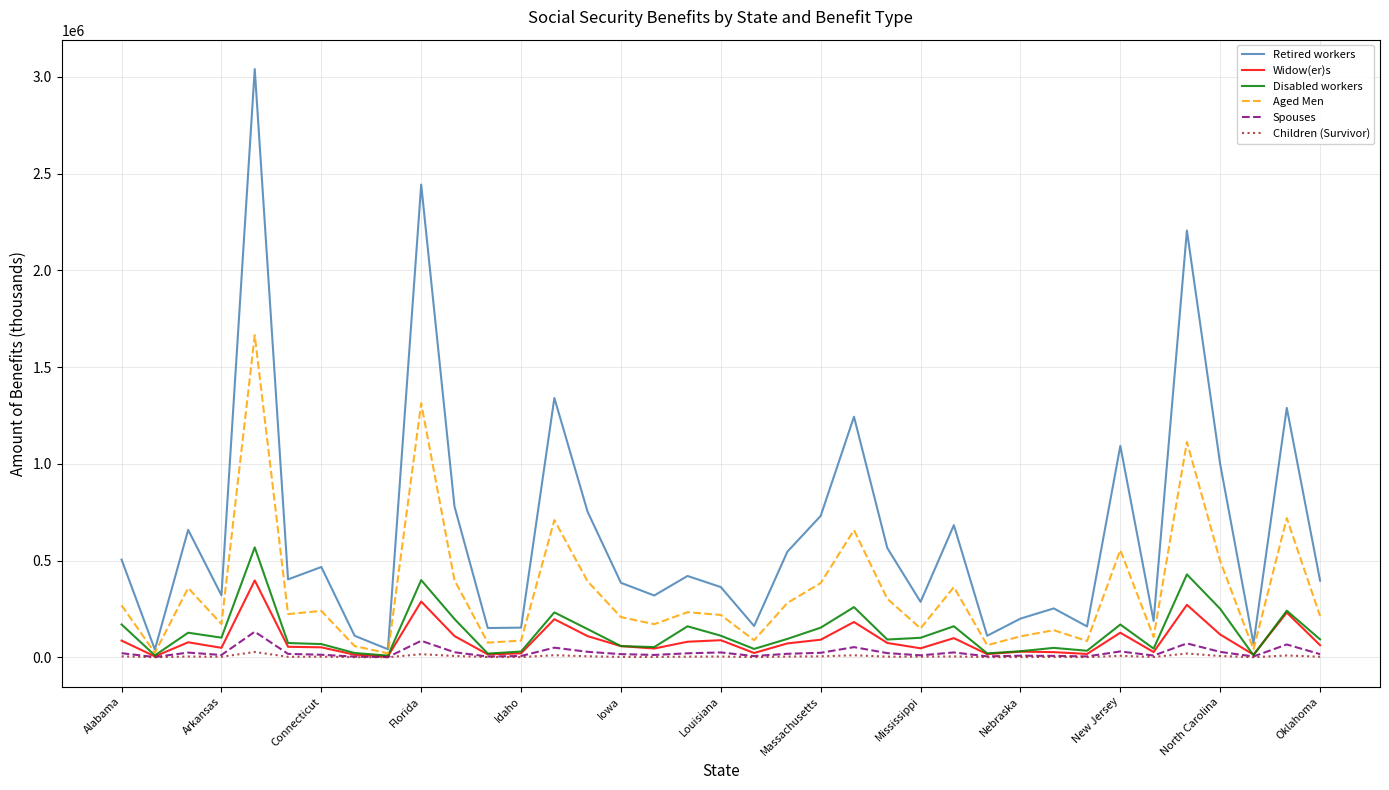

What are all the series names shown in the legend?

Retired workers, Widow(er)s, Disabled workers, Aged Men, Spouses, Children (Survivor)